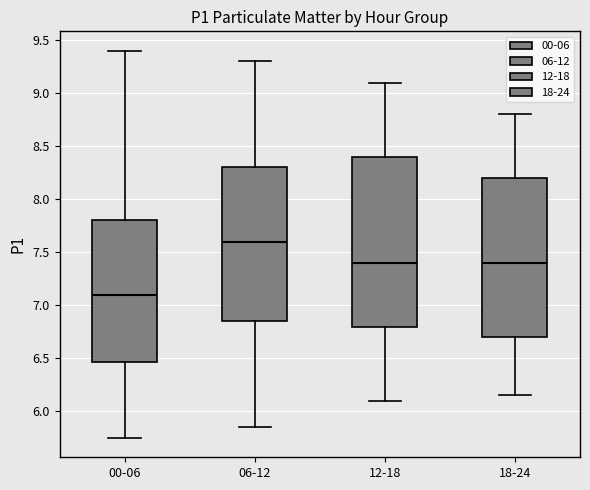

Reading left to right, transcribe this box plot: for each box, give where its median line is, the range the box spans, and where its two whiskers end, as read against the y-axis. The values are not printed on the chart, so give them approximately, as read against the axis.

00-06: median 7.10, box 6.45 to 7.80, whiskers 5.75 to 9.40
06-12: median 7.60, box 6.85 to 8.30, whiskers 5.85 to 9.30
12-18: median 7.40, box 6.80 to 8.40, whiskers 6.10 to 9.10
18-24: median 7.40, box 6.70 to 8.20, whiskers 6.15 to 8.80